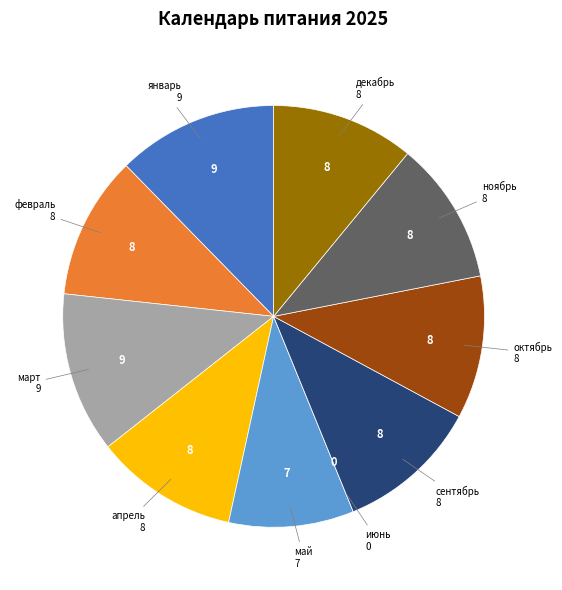

Is there any slice that represents more than half of the pie?

No